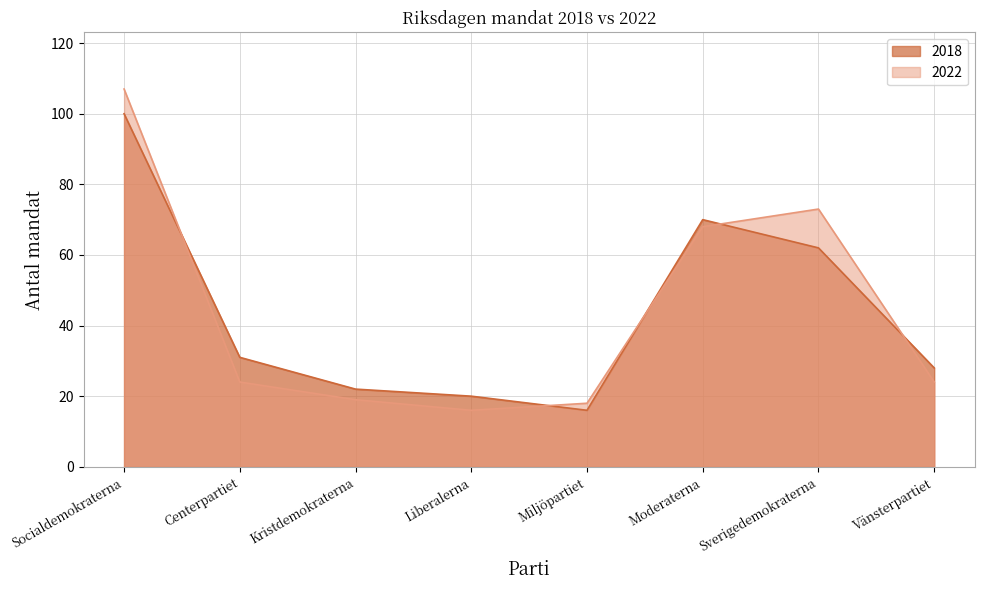

Which category has the lowest value across all series?

Miljöpartiet